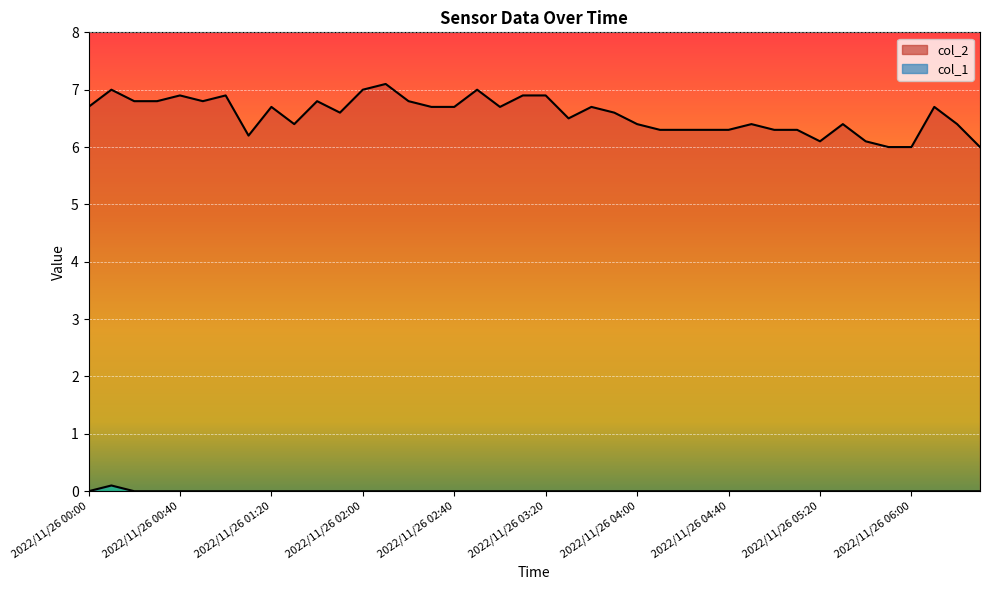

Does the chart display data point markers on the line(s)?

No